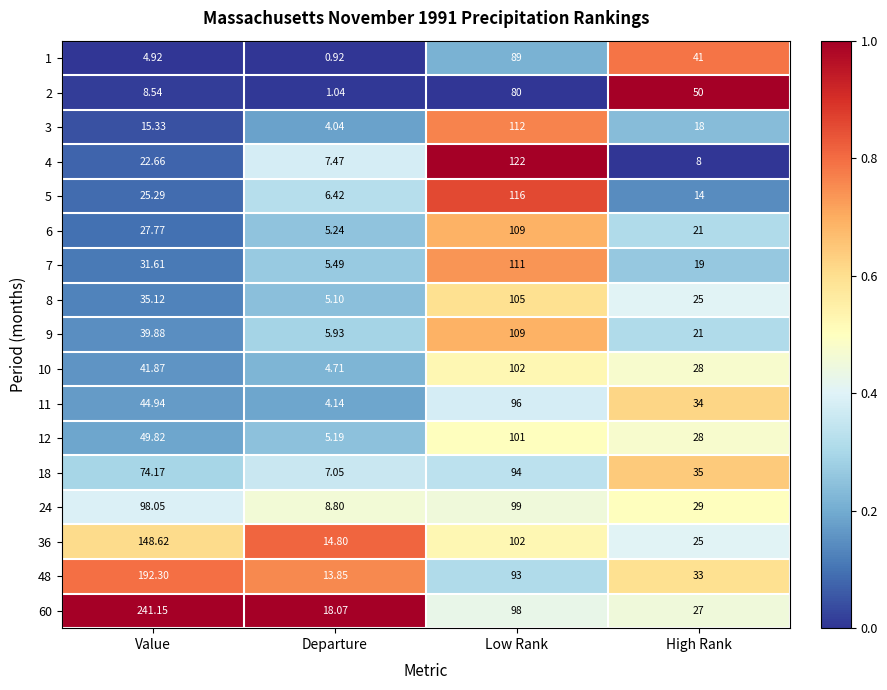

At which label does 8 reach its peak?

Low Rank